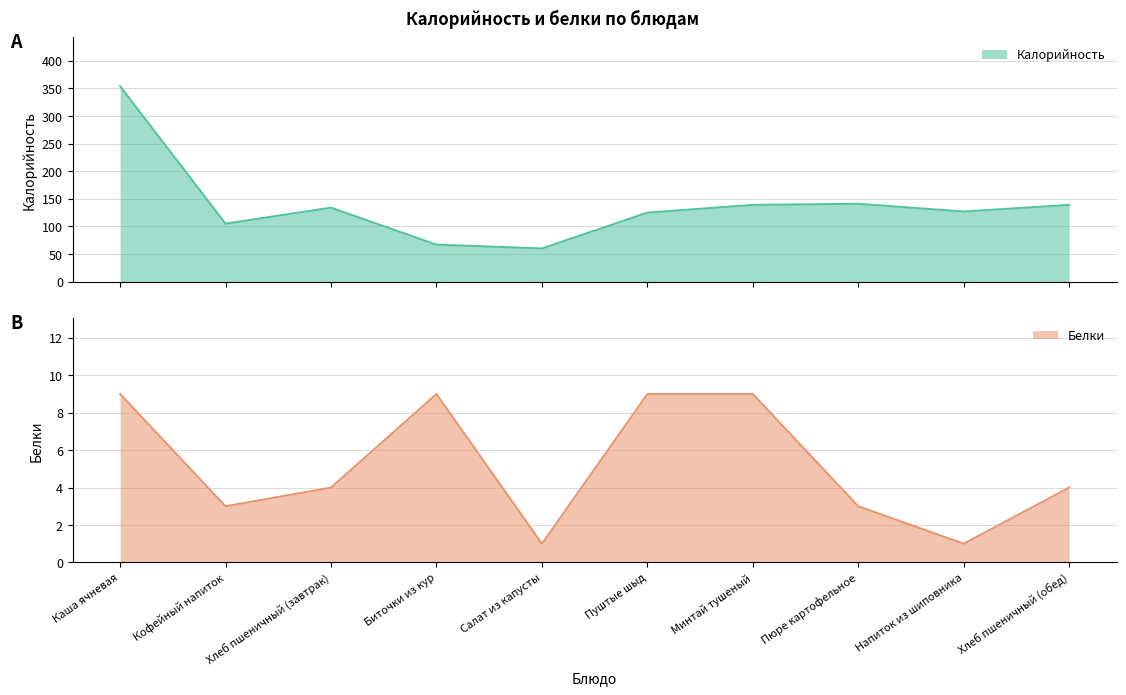

What value does the Белки series have at Пюре картофельное?

3